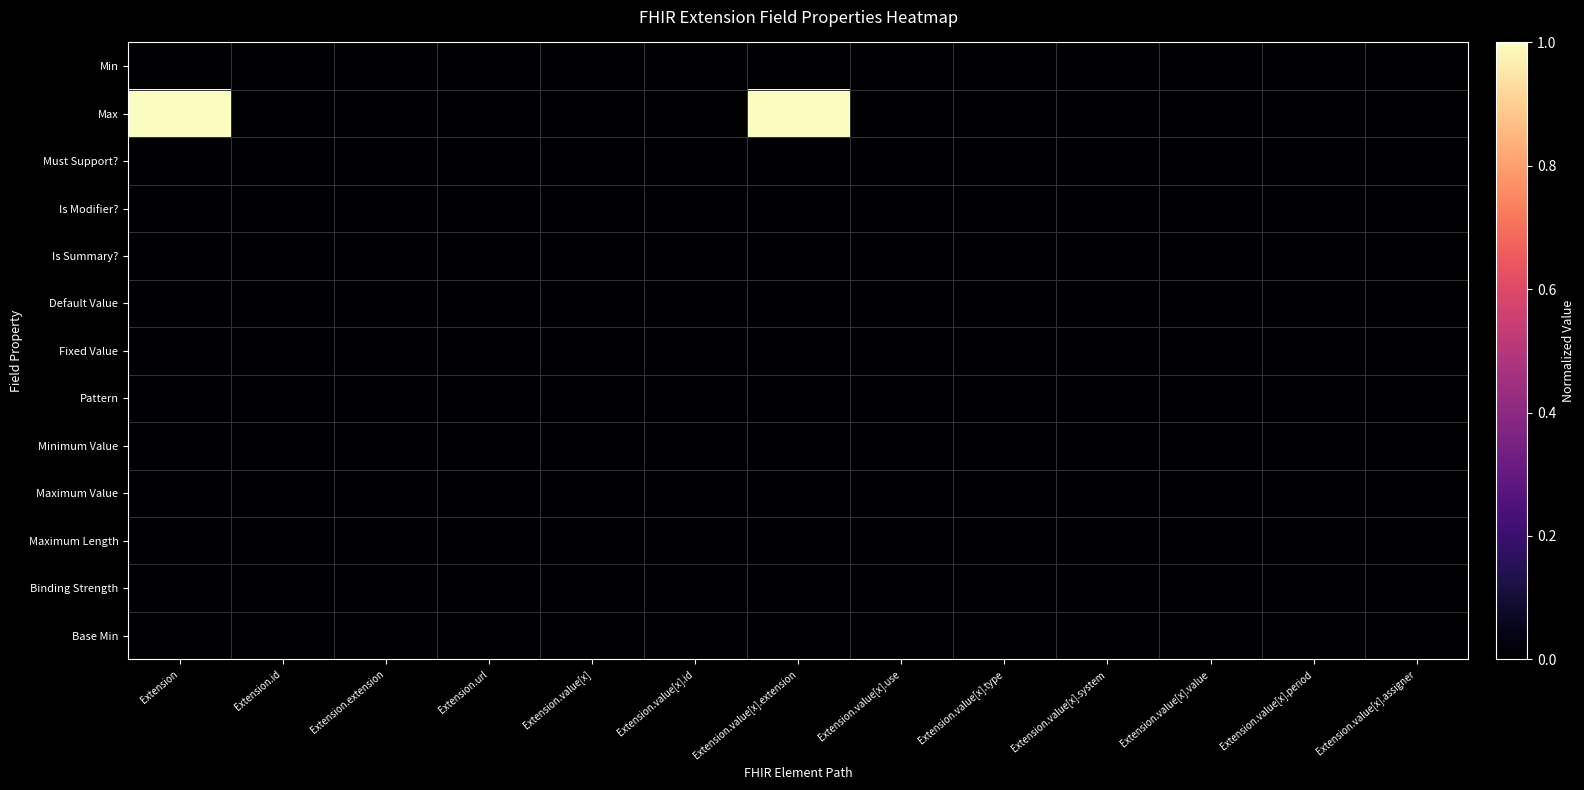

Which series has the widest spread of values?

Max